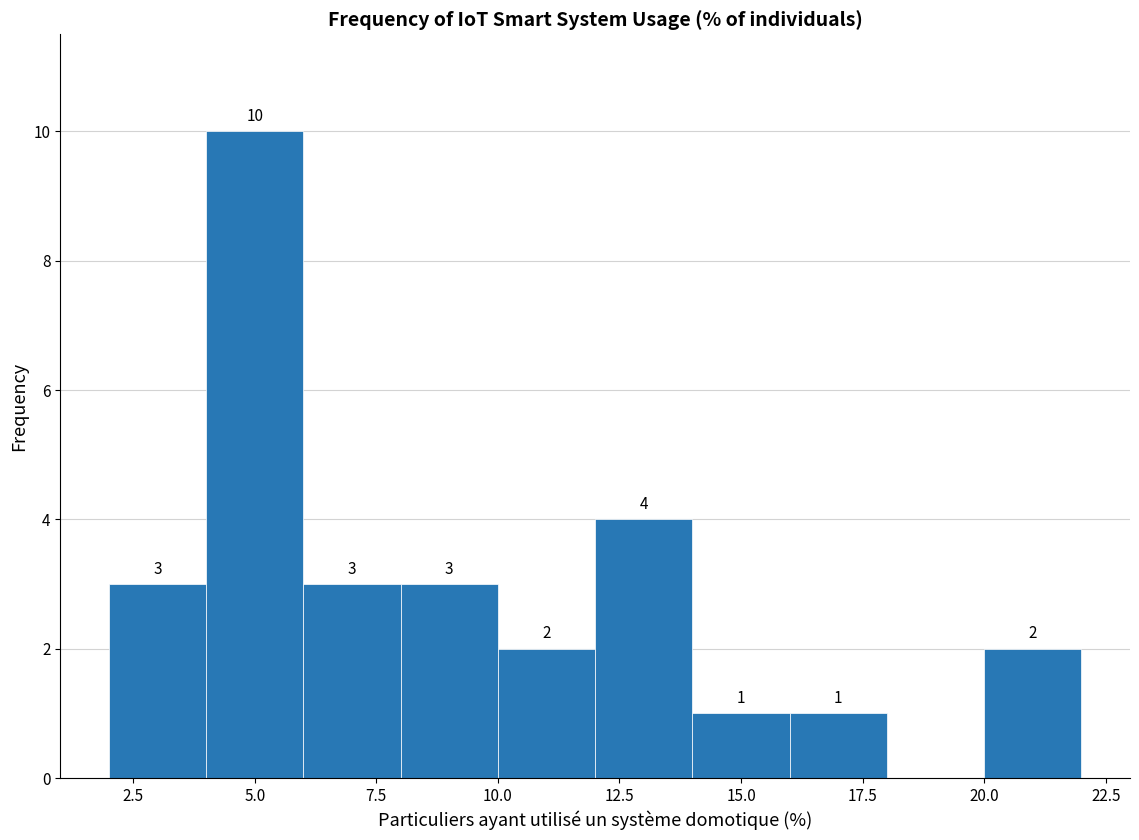

Which range on the x-axis has the tallest bar?

4 to 6